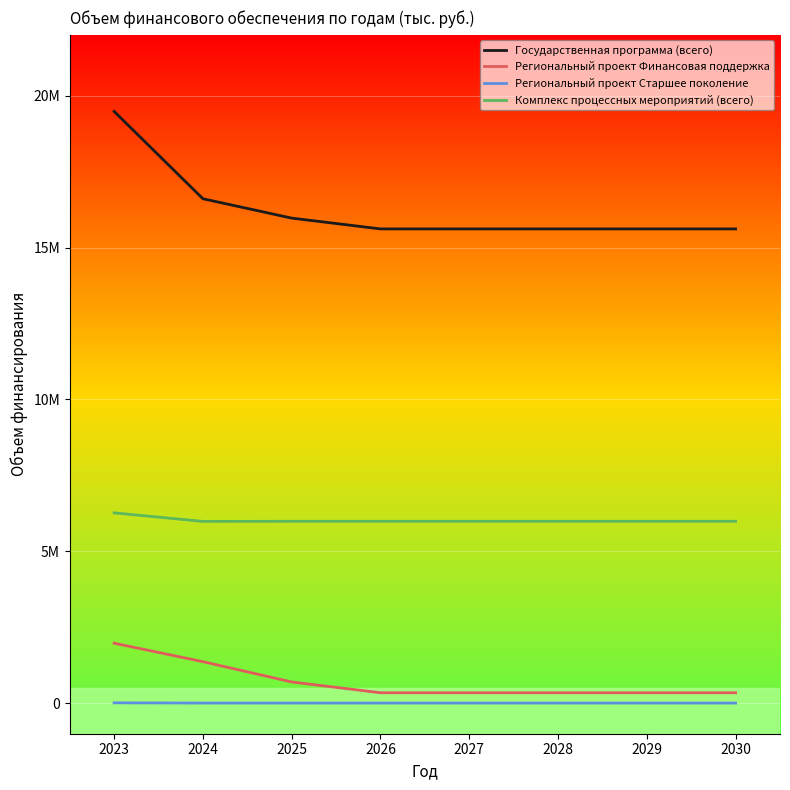

True or false: Региональный проект Финансовая поддержка and Государственная программа (всего) intersect in this chart.

False